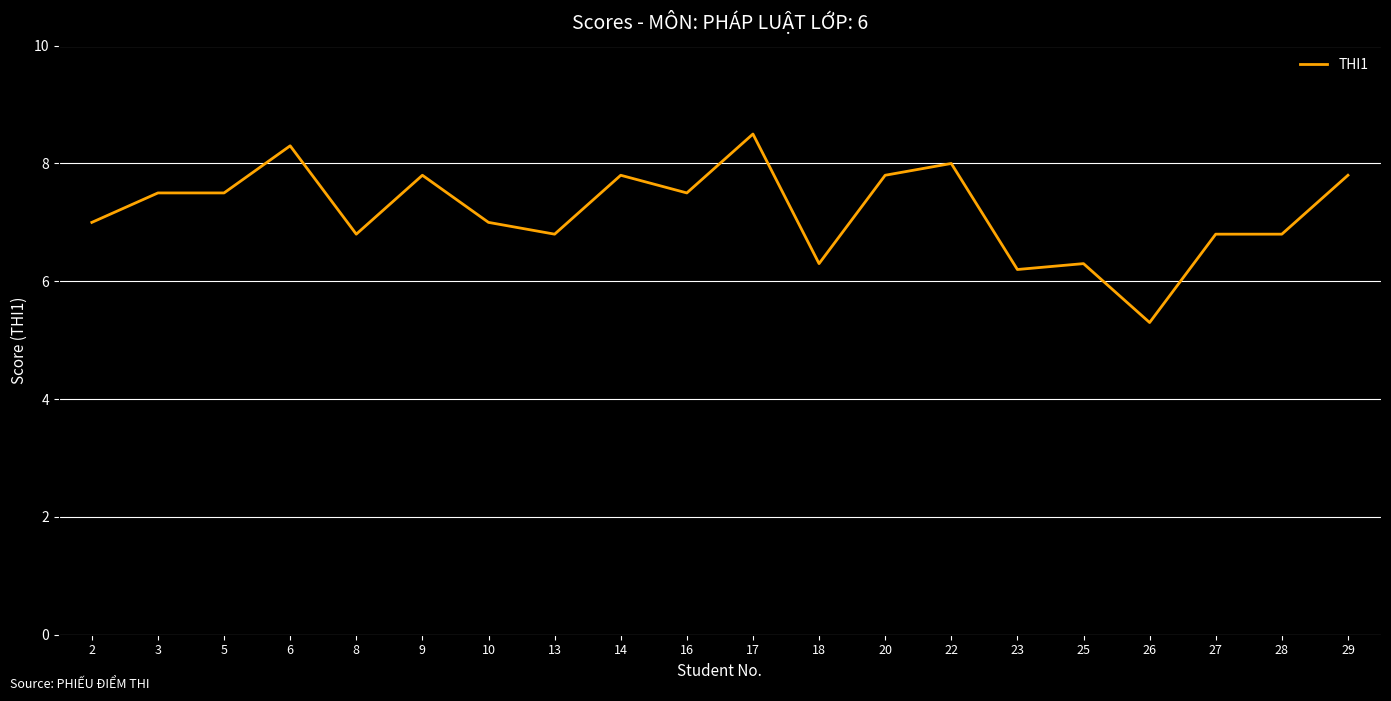

What is the maximum value shown in the chart?

8.5